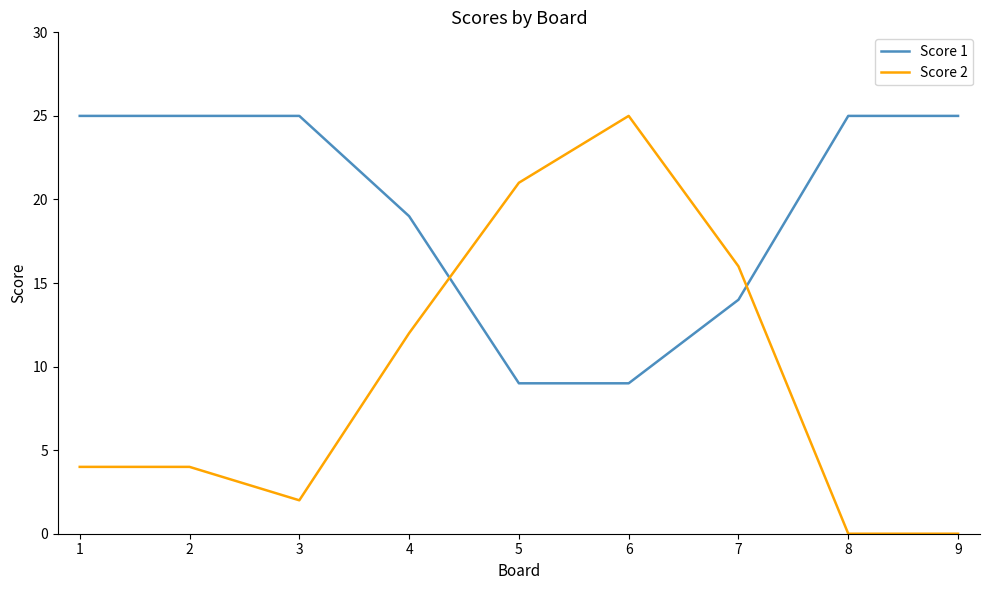

Between 2 and 8, which series saw the biggest shift?

Score 2